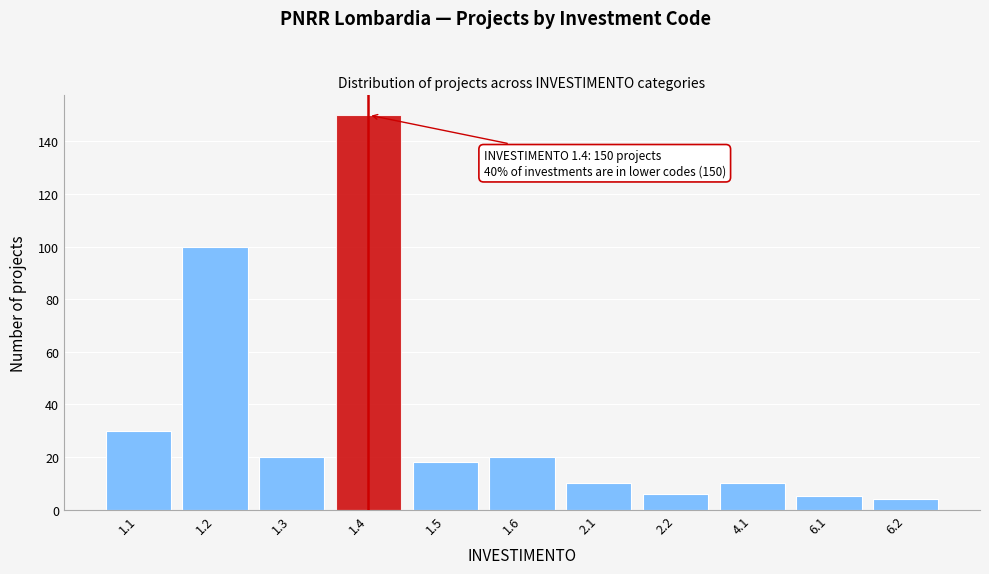

Reading left to right, what are all the values shown in this chart?

1.1=30	1.2=100	1.3=20	1.4=150	1.5=18	1.6=20	2.1=10	2.2=6	4.1=10	6.1=5	6.2=4